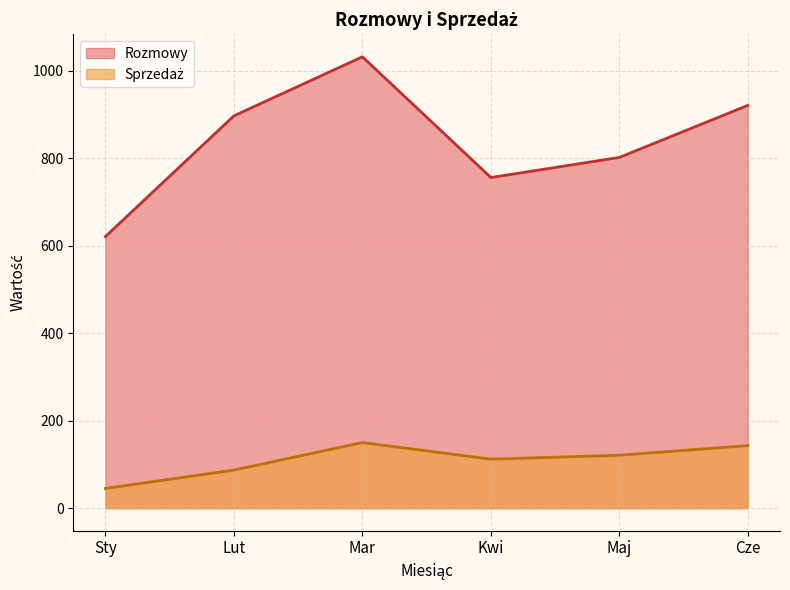

What is the difference between the maximum and minimum values in the Sprzedaż series?

105